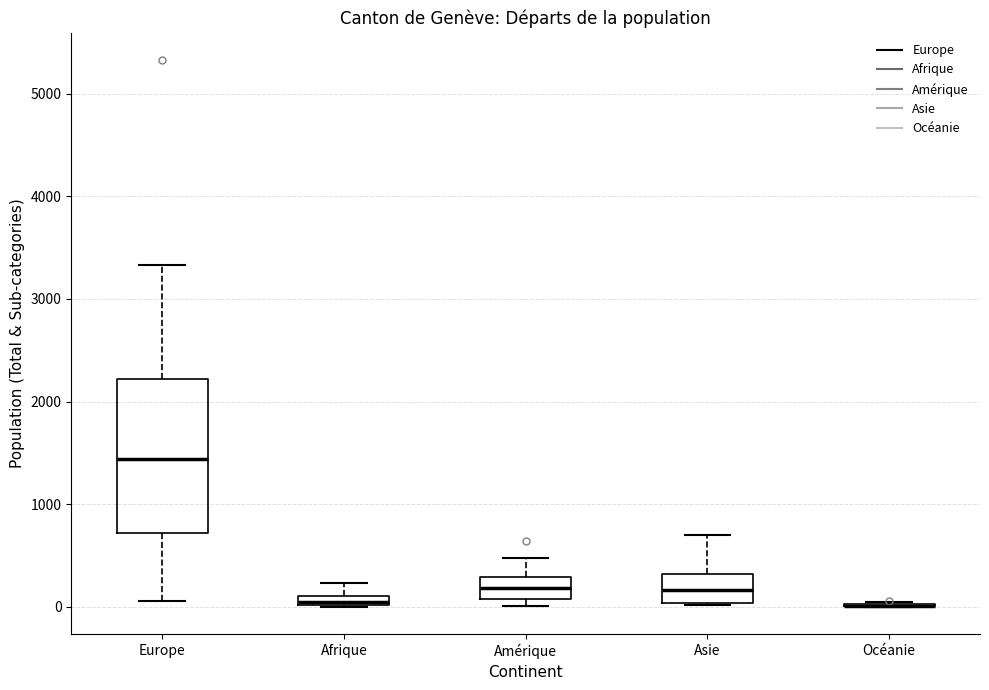

Comparing the boxes themselves (not the whiskers), which one is the tallest?

Europe